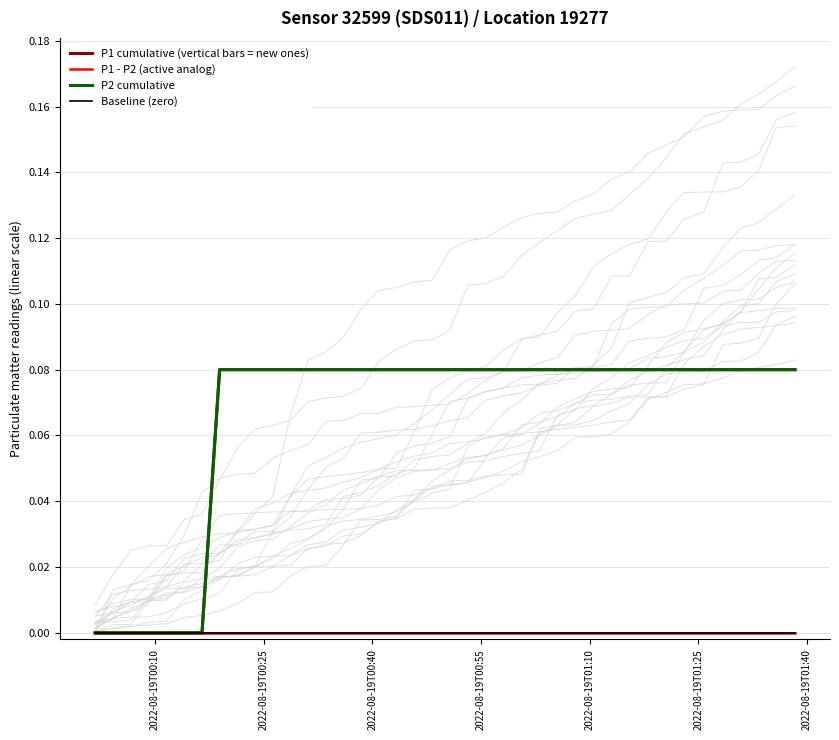

How many lines are shown in the chart?

4